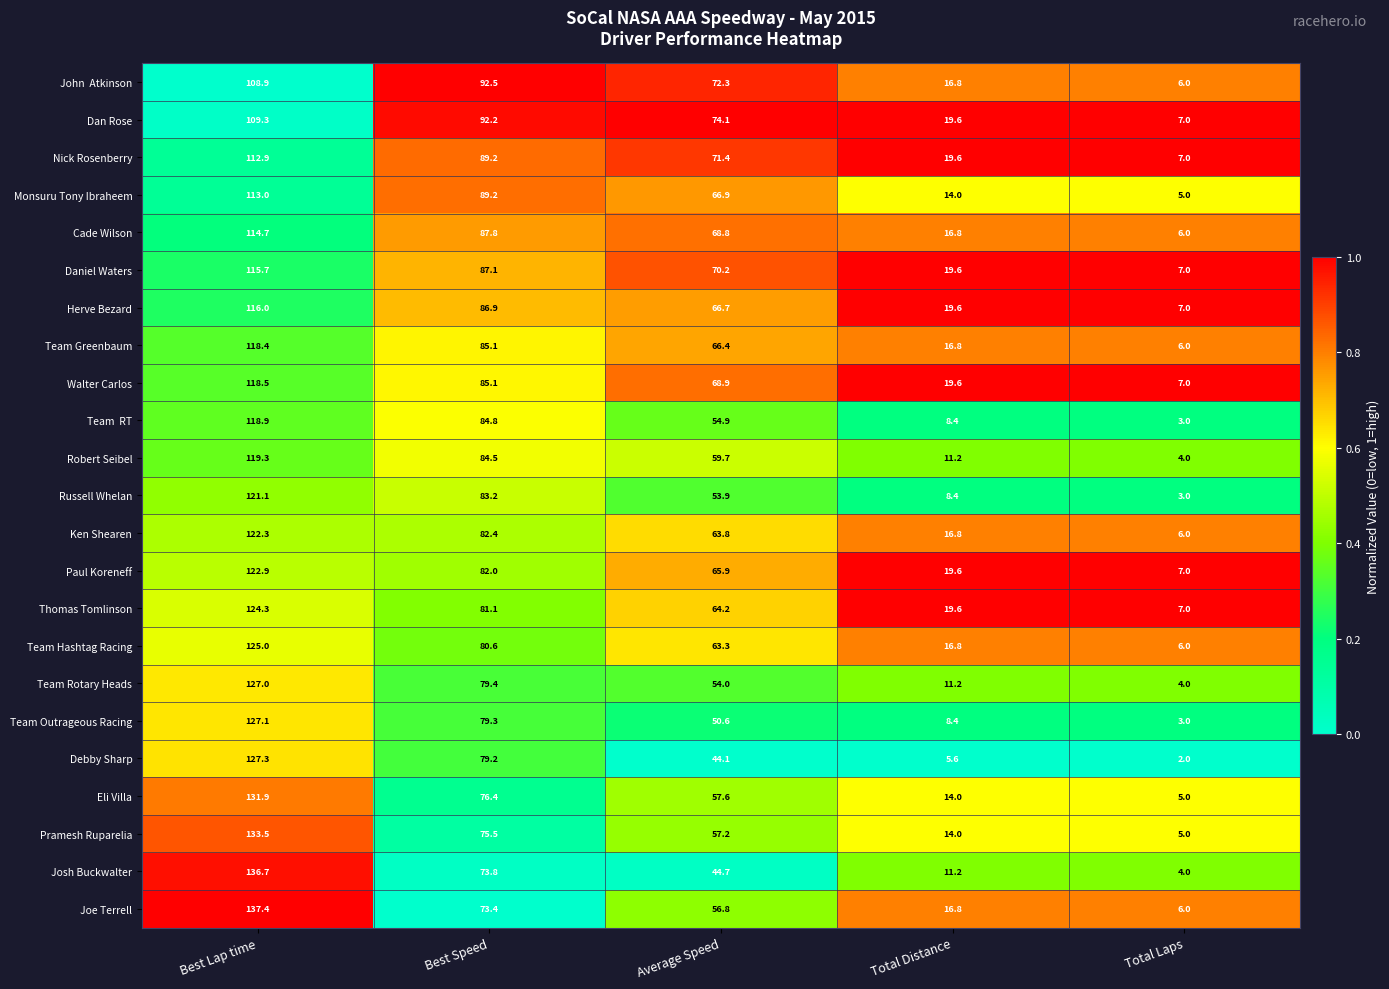

What is the difference between the second highest and second lowest values in the Team Hashtag Racing series?

63.8